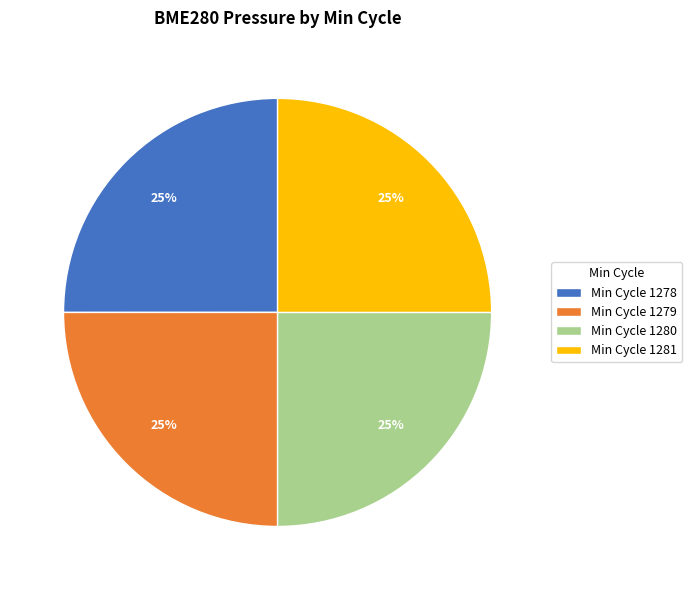

Approximately how many times larger is the value at Min Cycle 1279 compared to Min Cycle 1278?

1.0